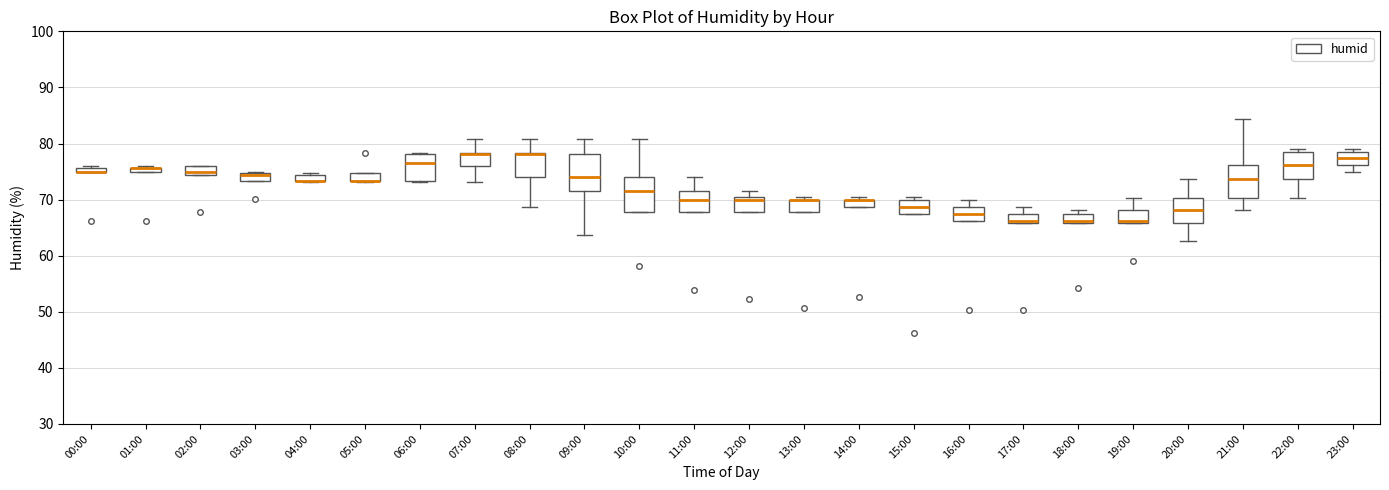

Where does the median line of the box for 06:00 sit on the y-axis? The values are not printed on the chart, so give them approximately, as read against the axis.

77